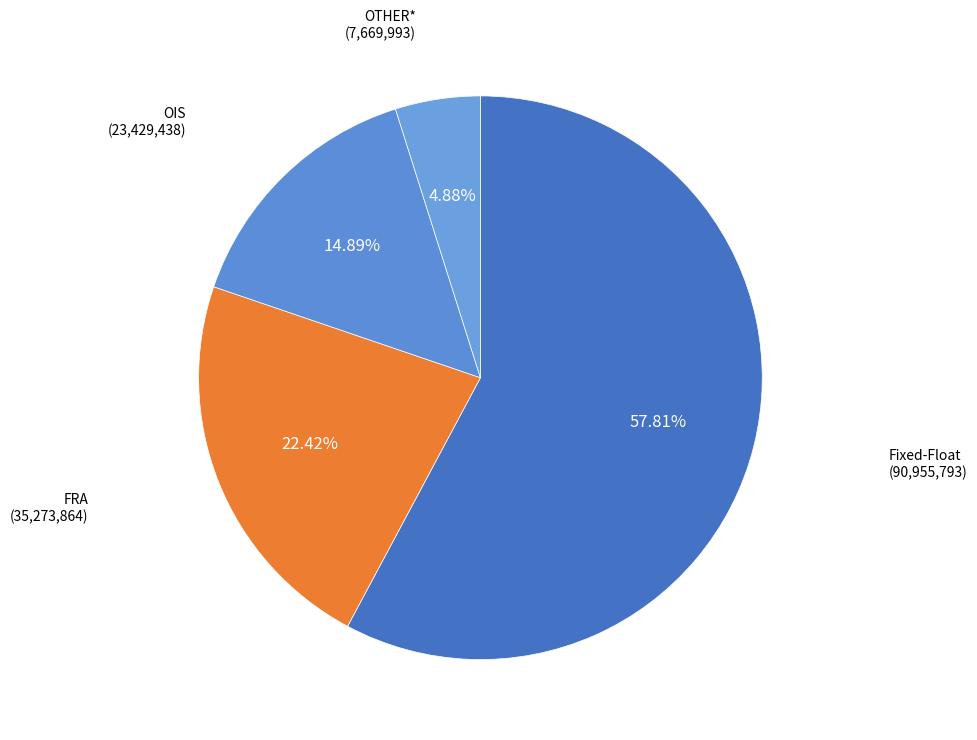

Count the number of slices in the pie.

4